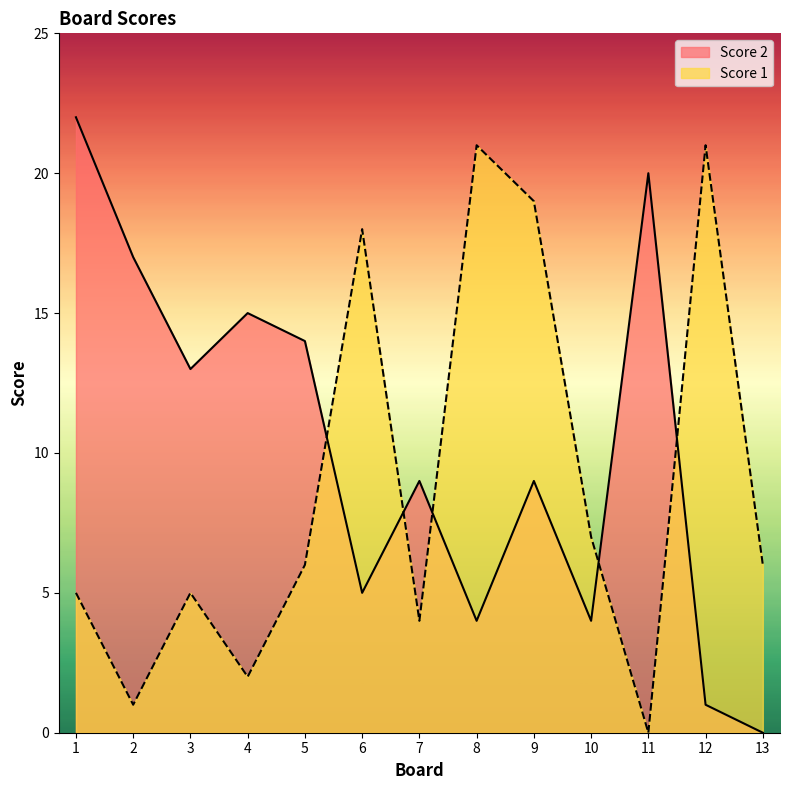

Is it true that Score 1 equals 1 at 2?

False